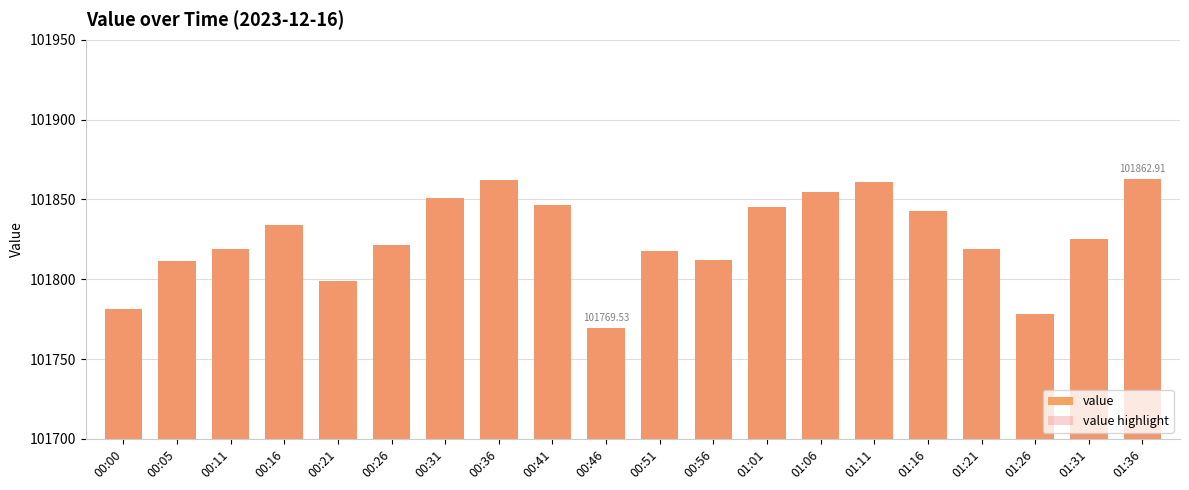

How many data points in value are above 101825?

10